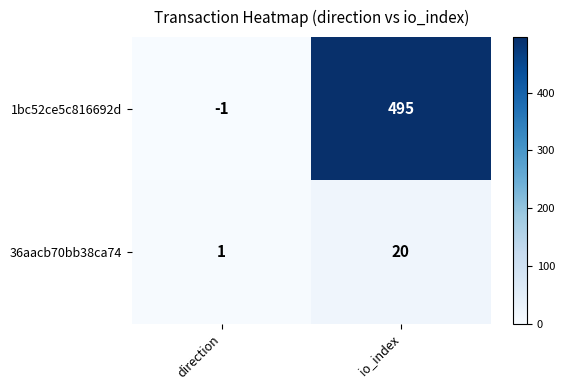

Which category has the highest value across all series?

io_index